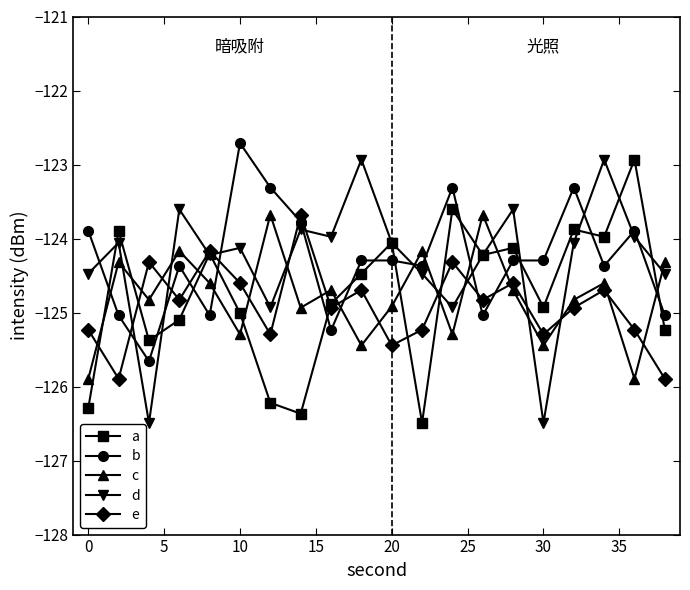

Does the chart have visible grid lines?

No